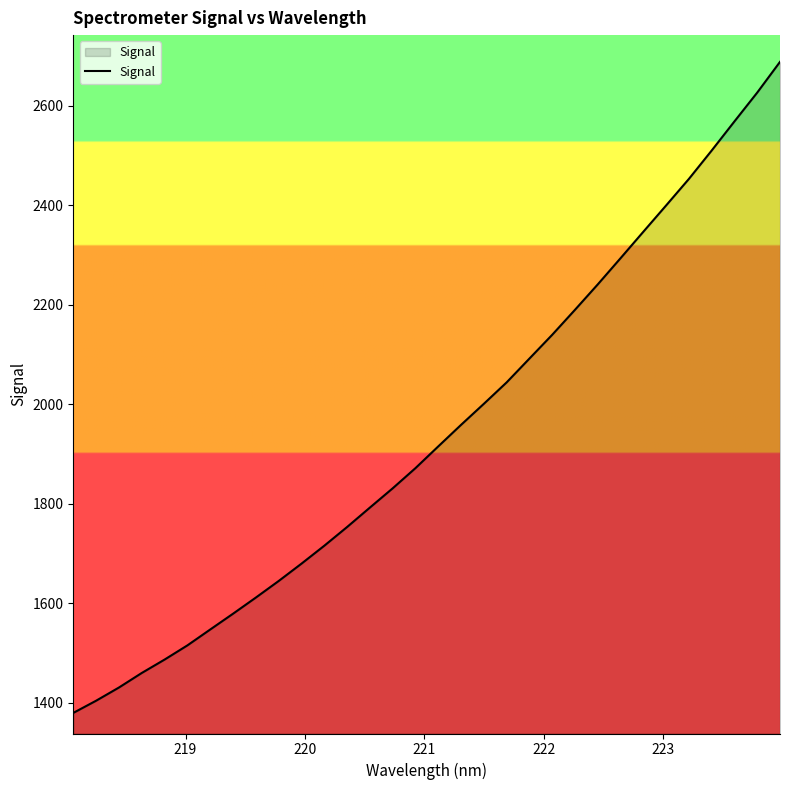

What is the smallest value displayed?

1379.8